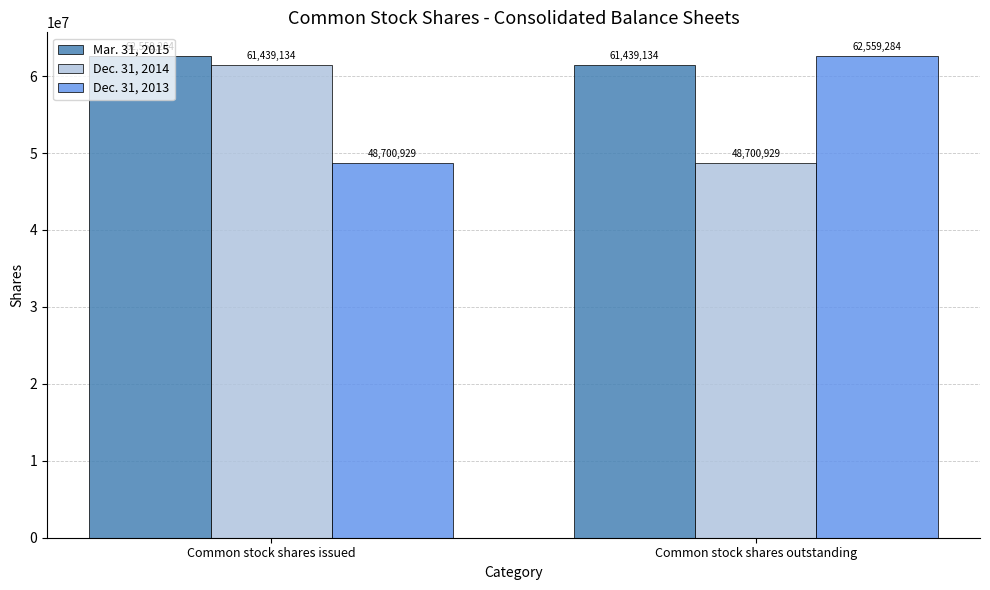

What is the spread (max minus min) of values at Common stock shares outstanding?

13858355